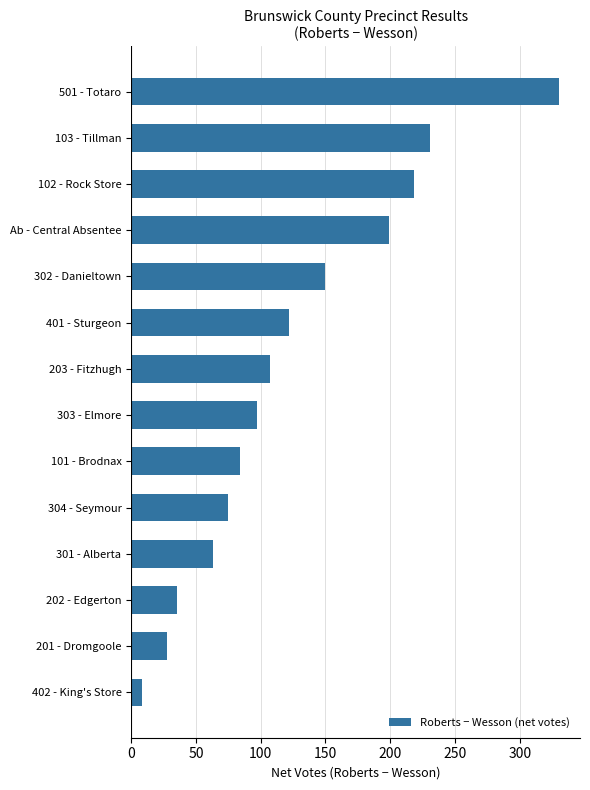

Between 201 - Dromgoole and 203 - Fitzhugh, which is larger?

203 - Fitzhugh